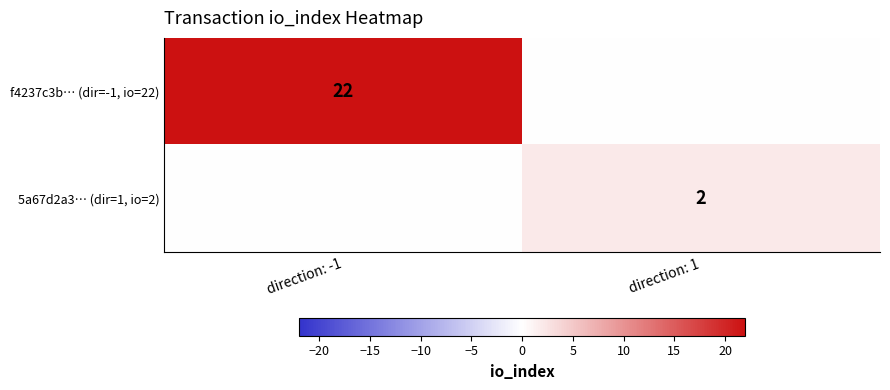

The 5a67d2a3… (dir=1, io=2) series shows 3 at direction: 1. True or false?

False